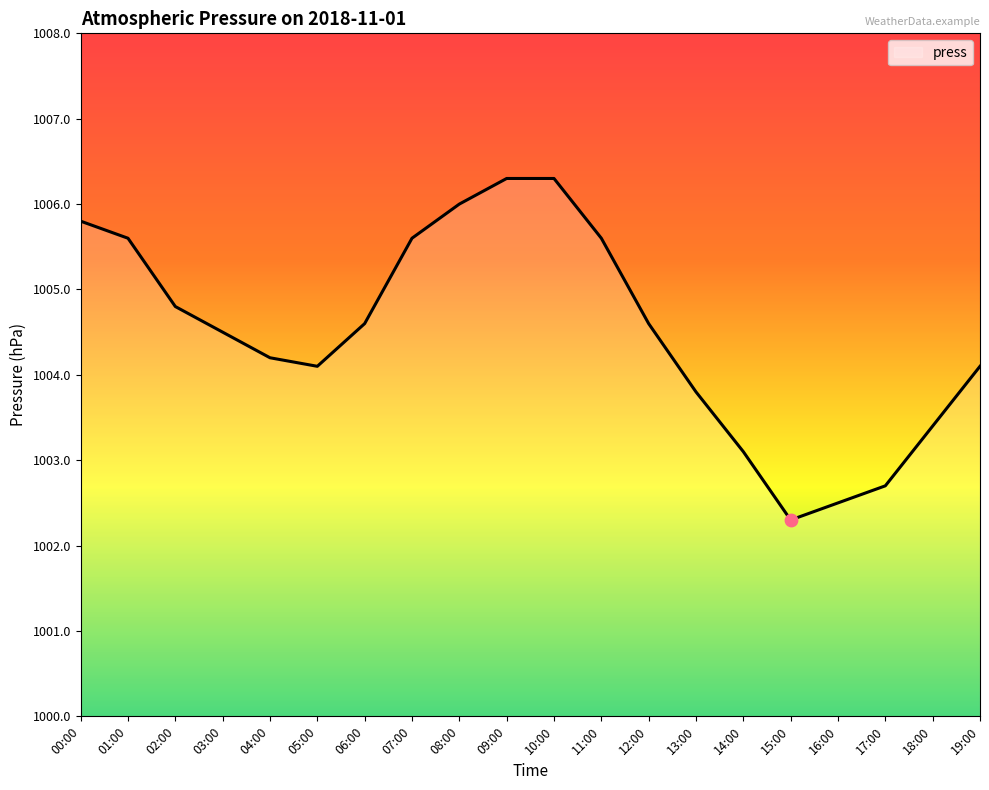

What is the change in value from 02:00 to 12:00?

-0.2